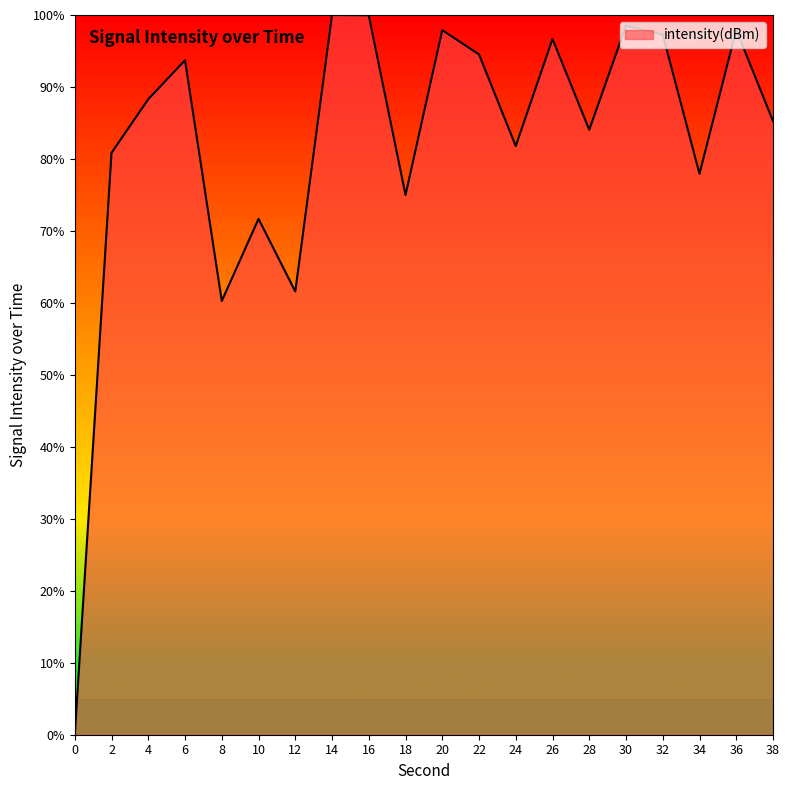

What is the difference between the values at 32 and 8?

37.0